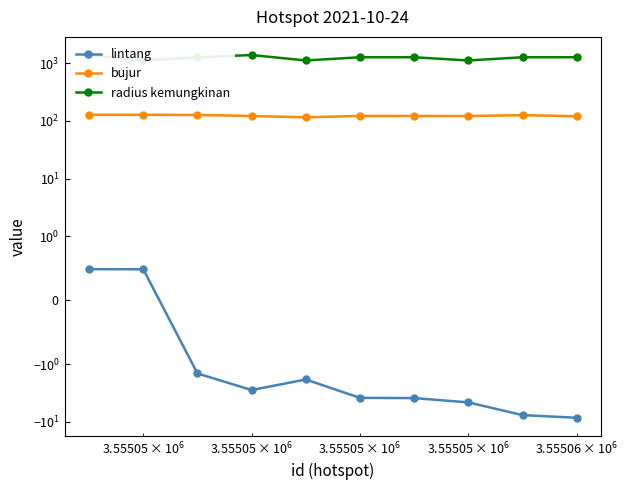

How many categories are shown in the chart?

10